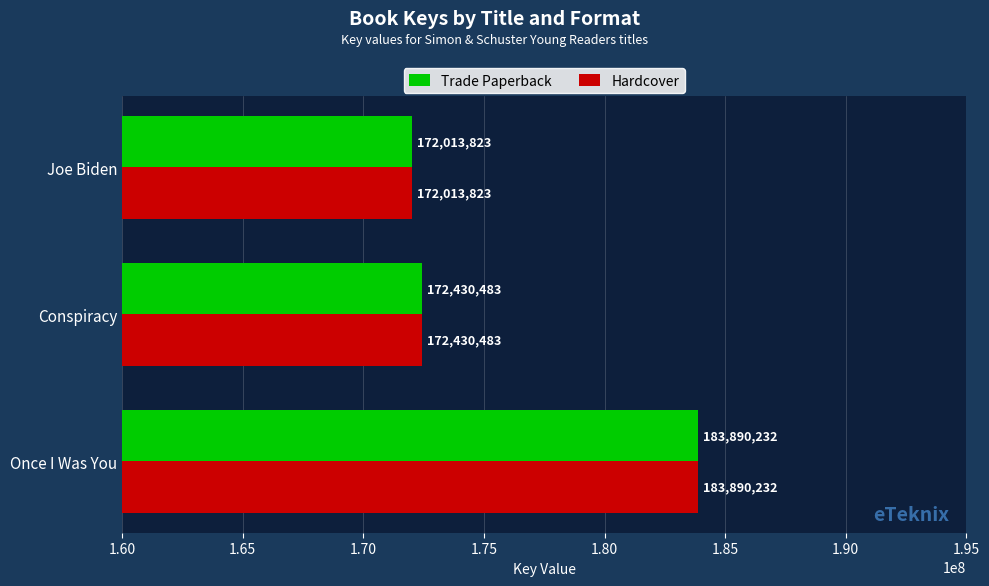

What are all the series names shown in the legend?

Trade Paperback, Hardcover